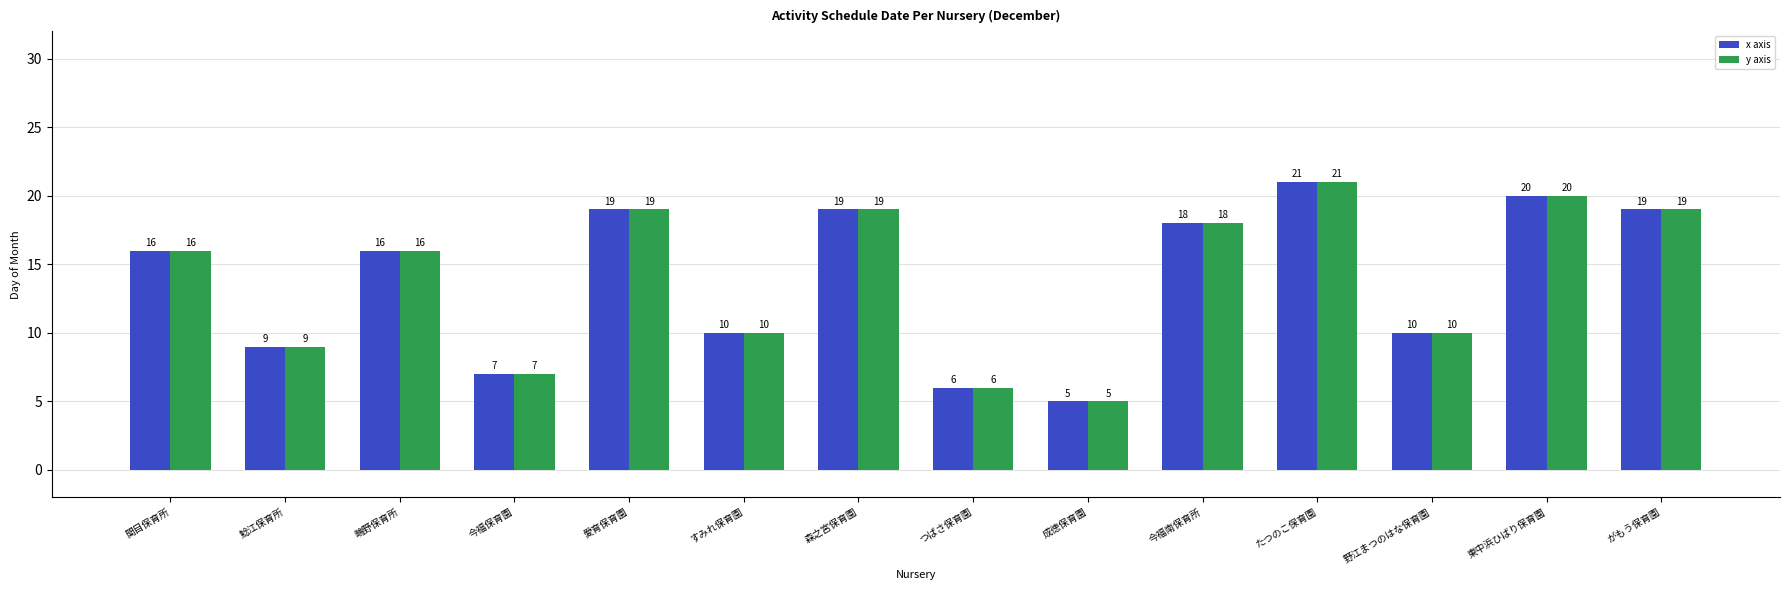

How many bars are there in total?

28